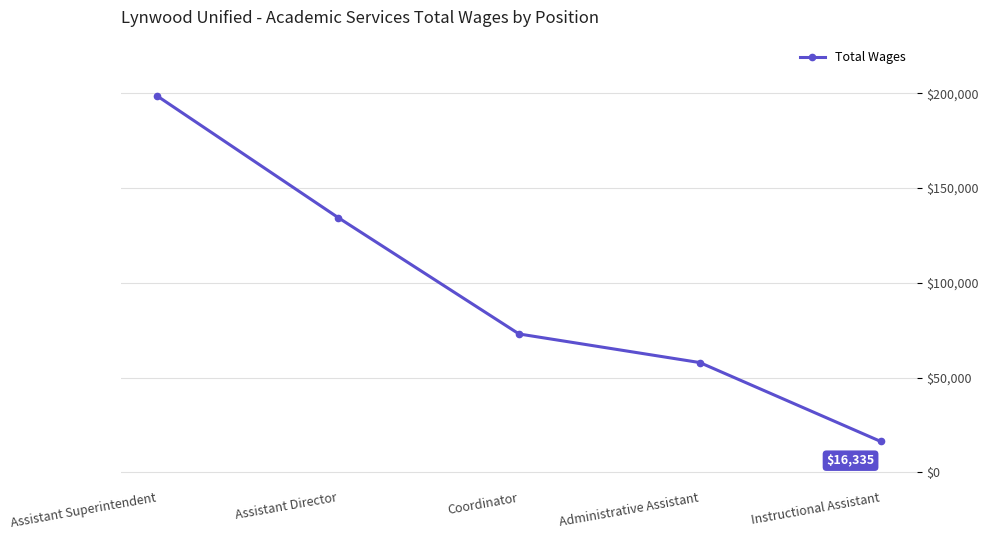

The value at Administrative Assistant is 14955. True or false?

False